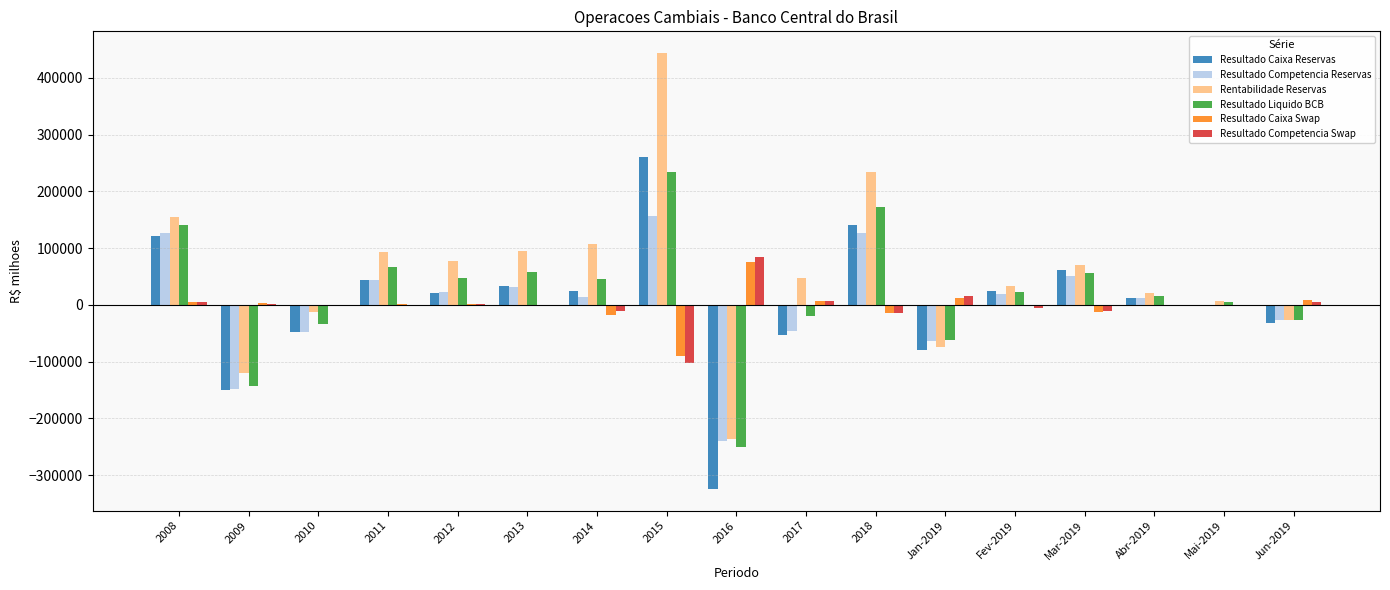

What is the sum of all Resultado Liquido BCB values?

332537.6